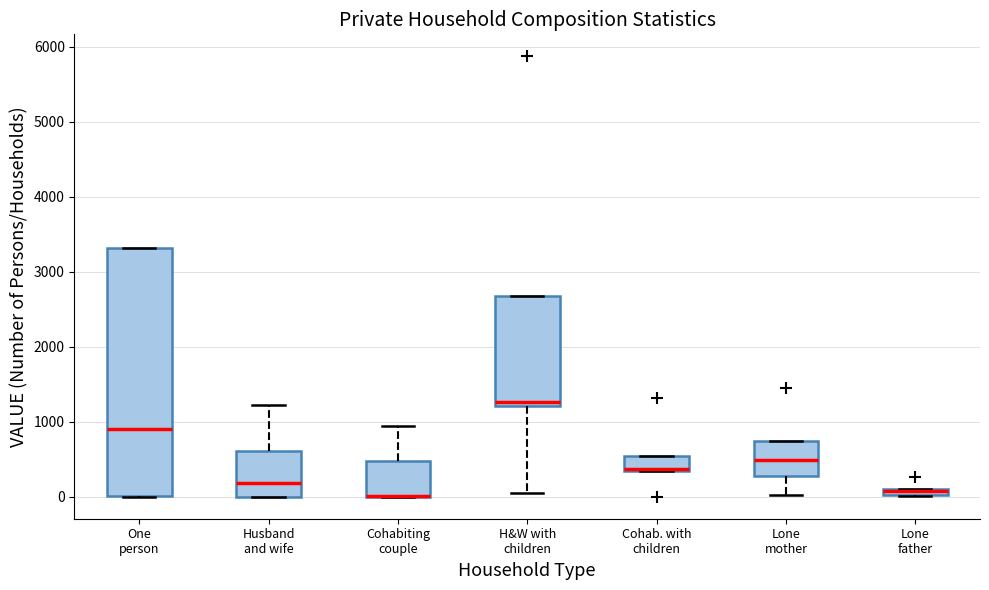

Comparing the boxes themselves (not the whiskers), which one is the tallest?

One person